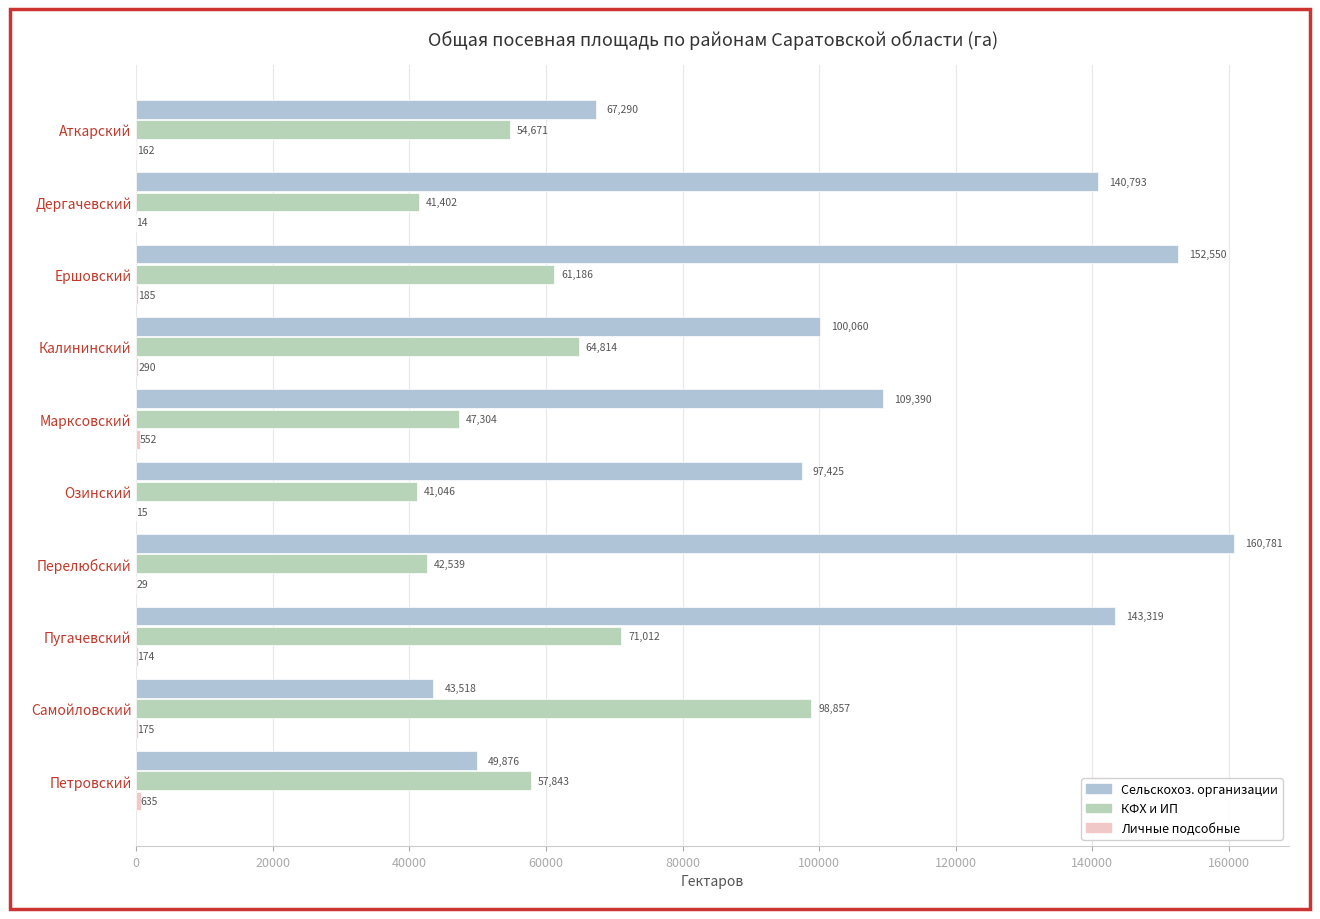

Where is Сельскохоз. организации nearest to the value 102149?

Калининский